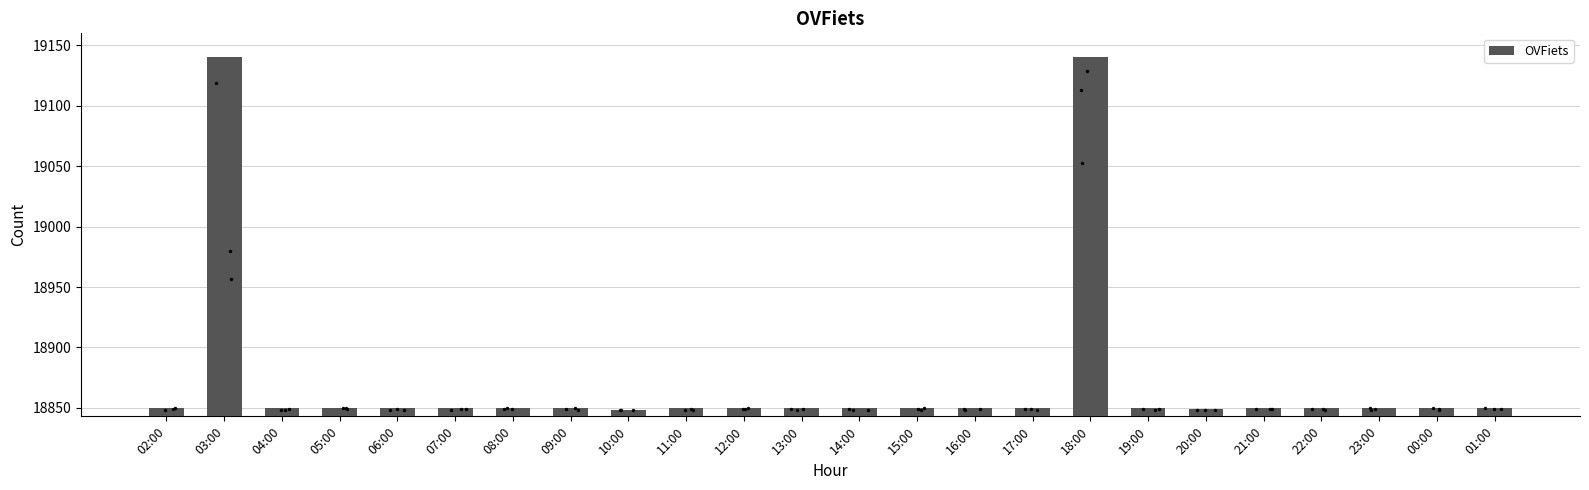

Between 20:00 and 21:00, which is larger?

21:00